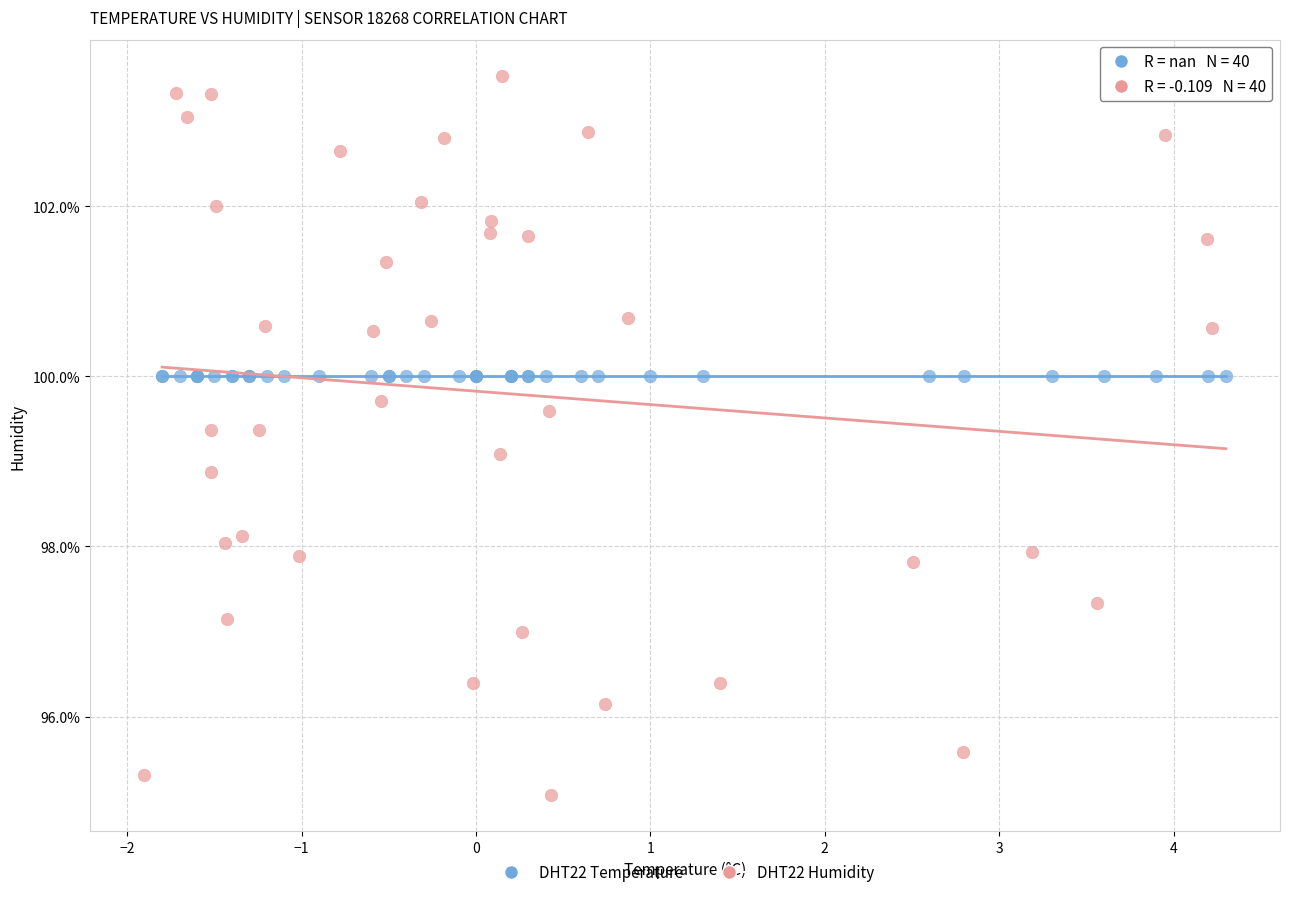

Which series reaches the minimum Y coordinate?

DHT22 Humidity